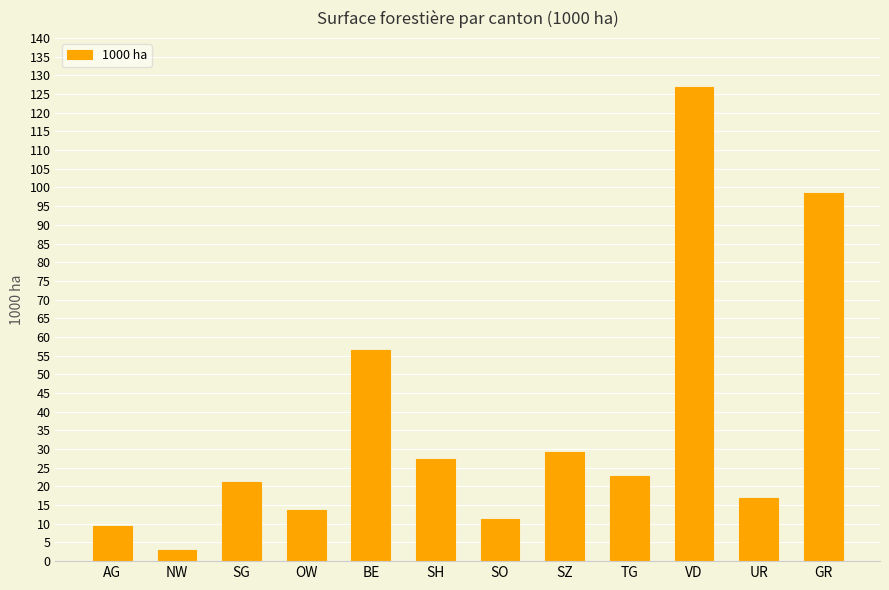

Reading left to right, transcribe all the data shown in this chart.

AG=9.4	NW=2.9	SG=21.2	OW=13.8	BE=56.4	SH=27.2	SO=11.4	SZ=29.2	TG=22.9	VD=126.9	UR=16.9	GR=98.5